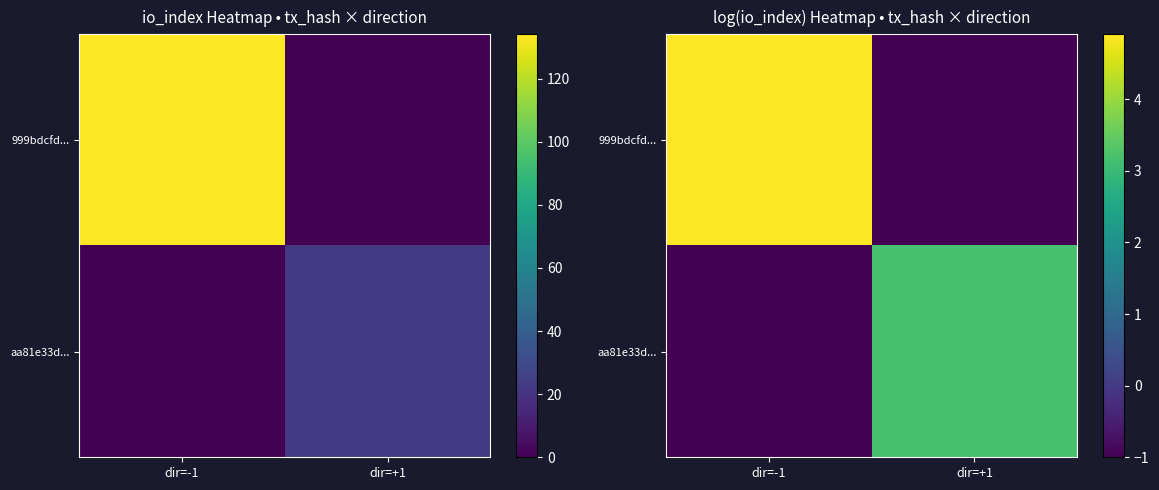

How many data points does each series have?

2